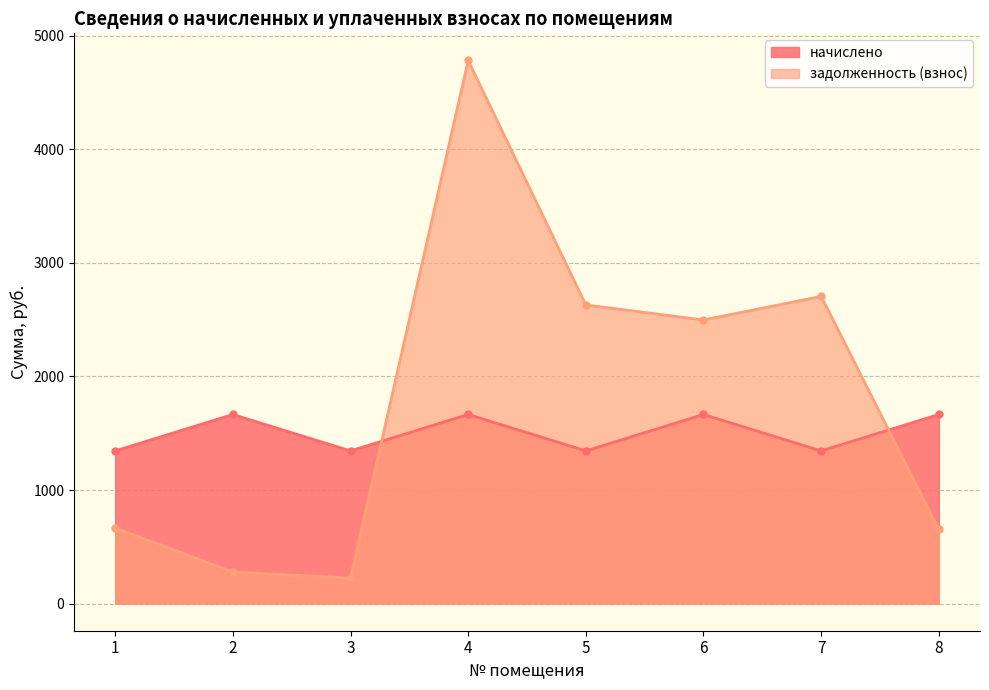

Reading left to right, extract all data points from this chart.

начислено: 1=1344.6	2=1665.4	3=1344.6	4=1665.4	5=1344.6	6=1665.4	7=1344.6	8=1665.4
задолженность (взнос): 1=666.2	2=277.6	3=224.1	4=4783.0	5=2630.3	6=2498.0	7=2705.2	8=652.6